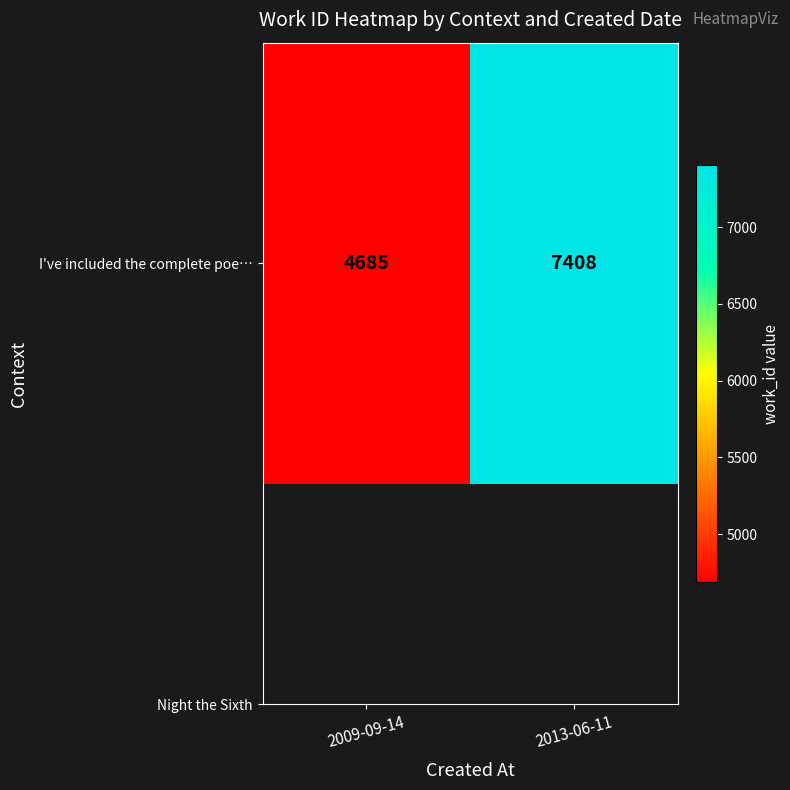

Is it true that the value at 2013-06-11 is 7408?

True